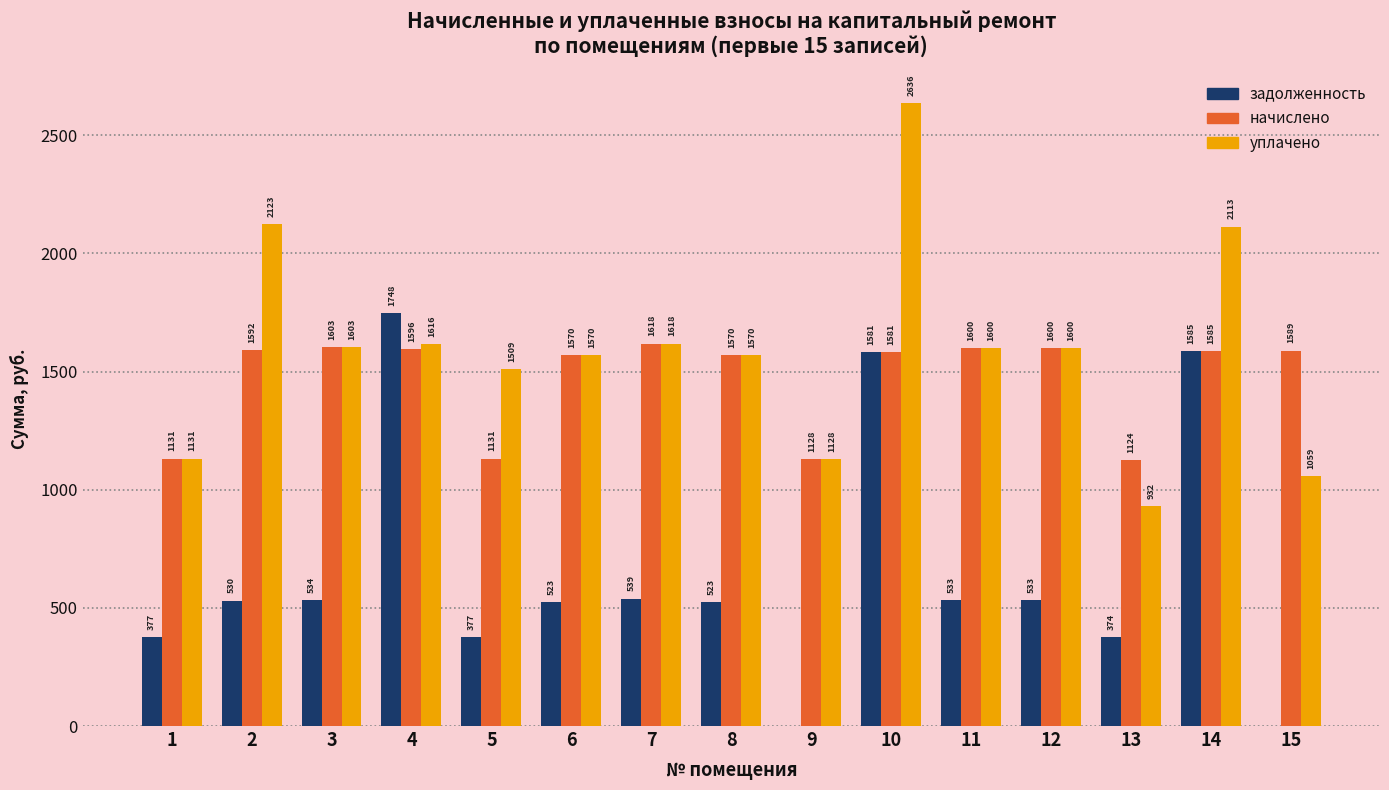

What are all the series names shown in the legend?

задолженность, начислено, уплачено